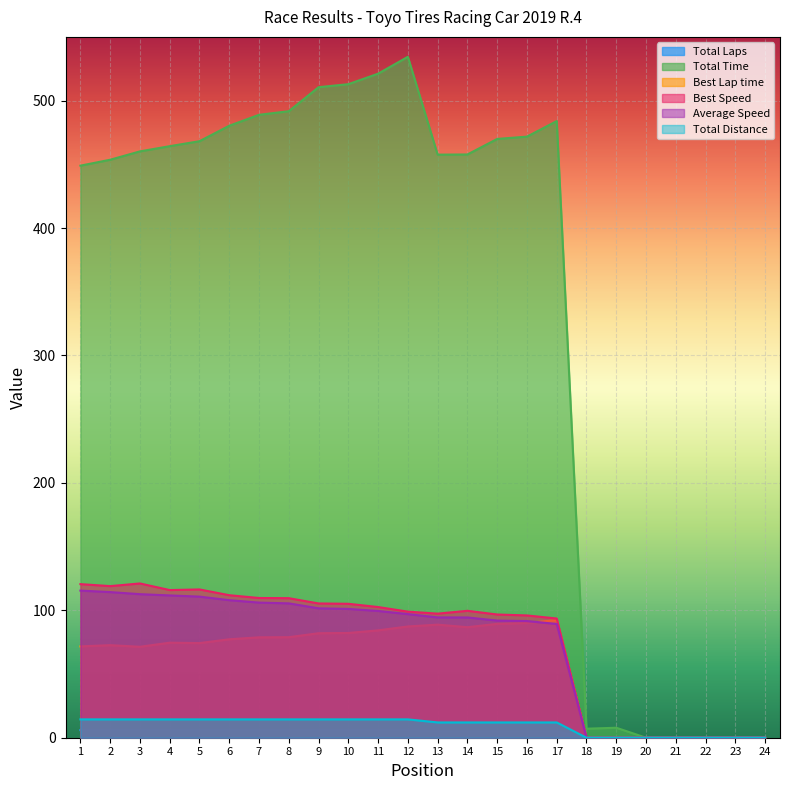

Reading right to left, transcribe all the data shown in this chart.

Total Laps: 24=0.0	23=0.0	22=0.0	21=0.0	20=0.0	19=0.0	18=0.0	17=5.0	16=5.0	15=5.0	14=5.0	13=5.0	12=6.0	11=6.0	10=6.0	9=6.0	8=6.0	7=6.0	6=6.0	5=6.0	4=6.0	3=6.0	2=6.0	1=6.0
Total Time: 24=0.0	23=0.0	22=0.0	21=0.0	20=0.0	19=7.8	18=7.1	17=483.9	16=471.7	15=469.9	14=457.7	13=457.6	12=534.4	11=521.1	10=512.9	9=510.5	8=491.7	7=488.9	6=480.3	5=468.1	4=464.2	3=460.2	2=453.6	1=448.9
Best Lap time: 24=0.0	23=0.0	22=0.0	21=0.0	20=0.0	19=0.0	18=0.0	17=92.3	16=90.0	15=89.3	14=86.7	13=88.7	12=87.3	11=84.2	10=82.2	9=82.0	8=78.9	7=78.8	6=77.3	5=74.2	4=74.6	3=71.4	2=72.6	1=71.7
Best Speed: 24=0.0	23=0.0	22=0.0	21=0.0	20=0.0	19=0.0	18=0.0	17=93.6	16=96.0	15=96.7	14=99.6	13=97.4	12=99.0	11=102.6	10=105.1	9=105.4	8=109.5	7=109.7	6=111.8	5=116.4	4=115.9	3=121.1	2=119.0	1=120.5
Average Speed: 24=0.0	23=0.0	22=0.0	21=0.0	20=0.0	19=0.0	18=0.0	17=89.3	16=91.6	15=91.9	14=94.4	13=94.4	12=97.0	11=99.5	10=101.1	9=101.5	8=105.4	7=106.0	6=107.9	5=110.7	4=111.7	3=112.7	2=114.3	1=115.5
Total Distance: 24=0.0	23=0.0	22=0.0	21=0.0	20=0.0	19=0.0	18=0.0	17=12.0	16=12.0	15=12.0	14=12.0	13=12.0	12=14.4	11=14.4	10=14.4	9=14.4	8=14.4	7=14.4	6=14.4	5=14.4	4=14.4	3=14.4	2=14.4	1=14.4